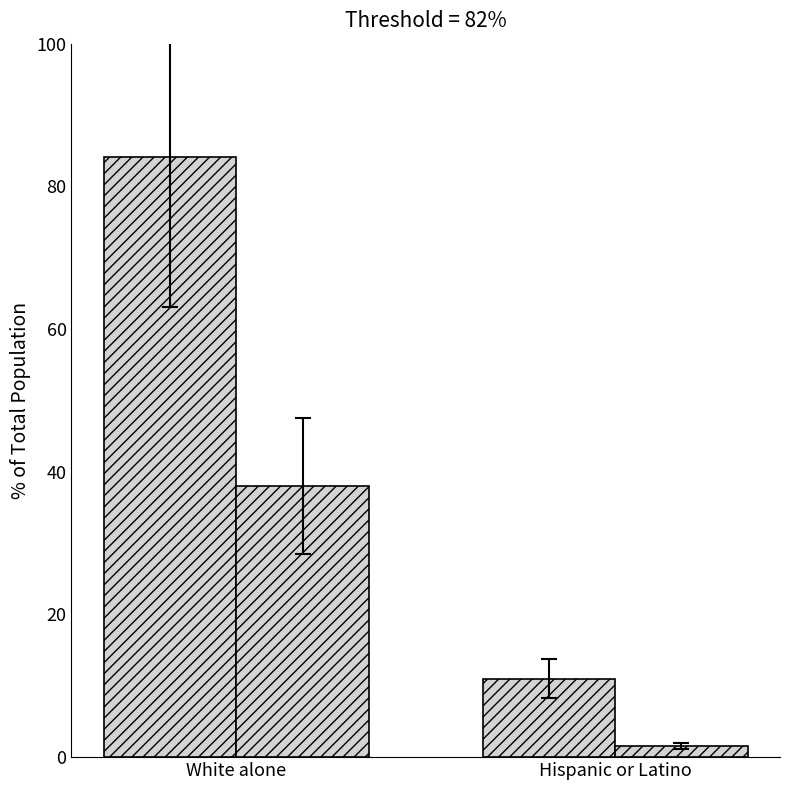

Does the chart contain any negative values?

No